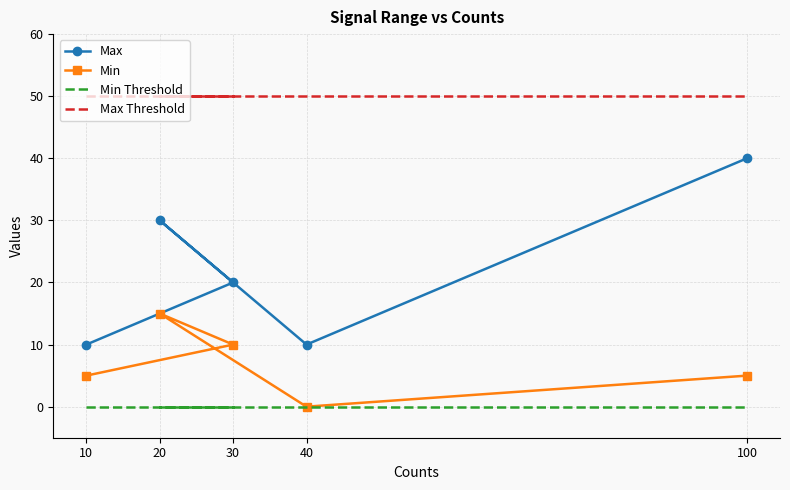

What is the spread (max minus min) of values at 30?

50